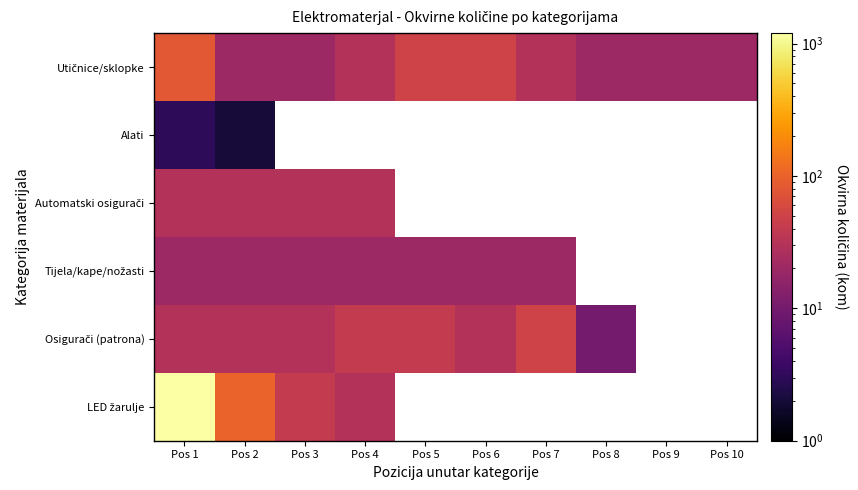

At how many categories does at least one series exceed 168?

1